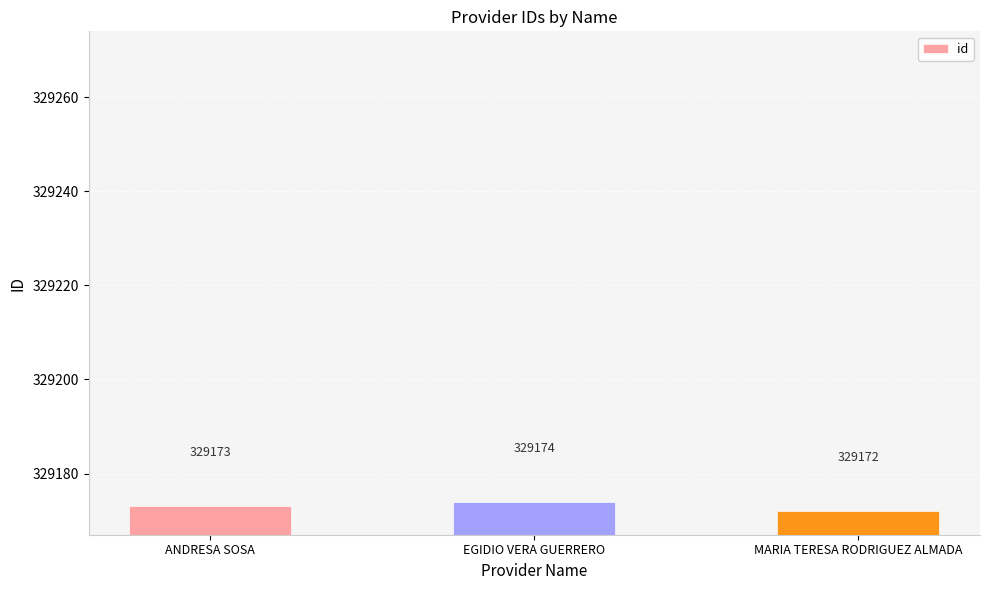

What is the change in value from EGIDIO VERA GUERRERO to MARIA TERESA RODRIGUEZ ALMADA?

-2